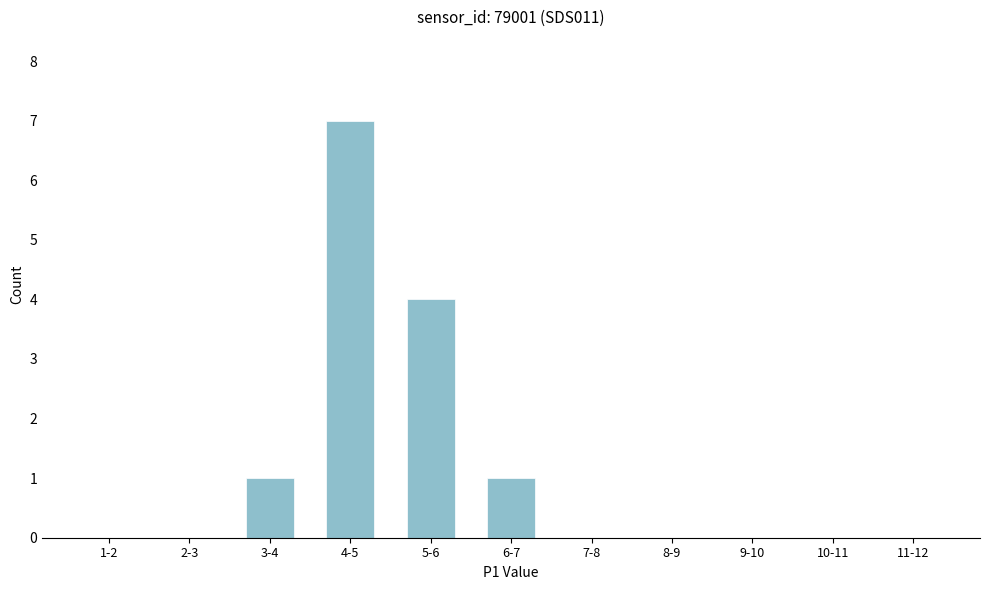

Reading left to right, what are all the values shown in this chart?

1-2=0	2-3=0	3-4=1	4-5=7	5-6=4	6-7=1	7-8=0	8-9=0	9-10=0	10-11=0	11-12=0